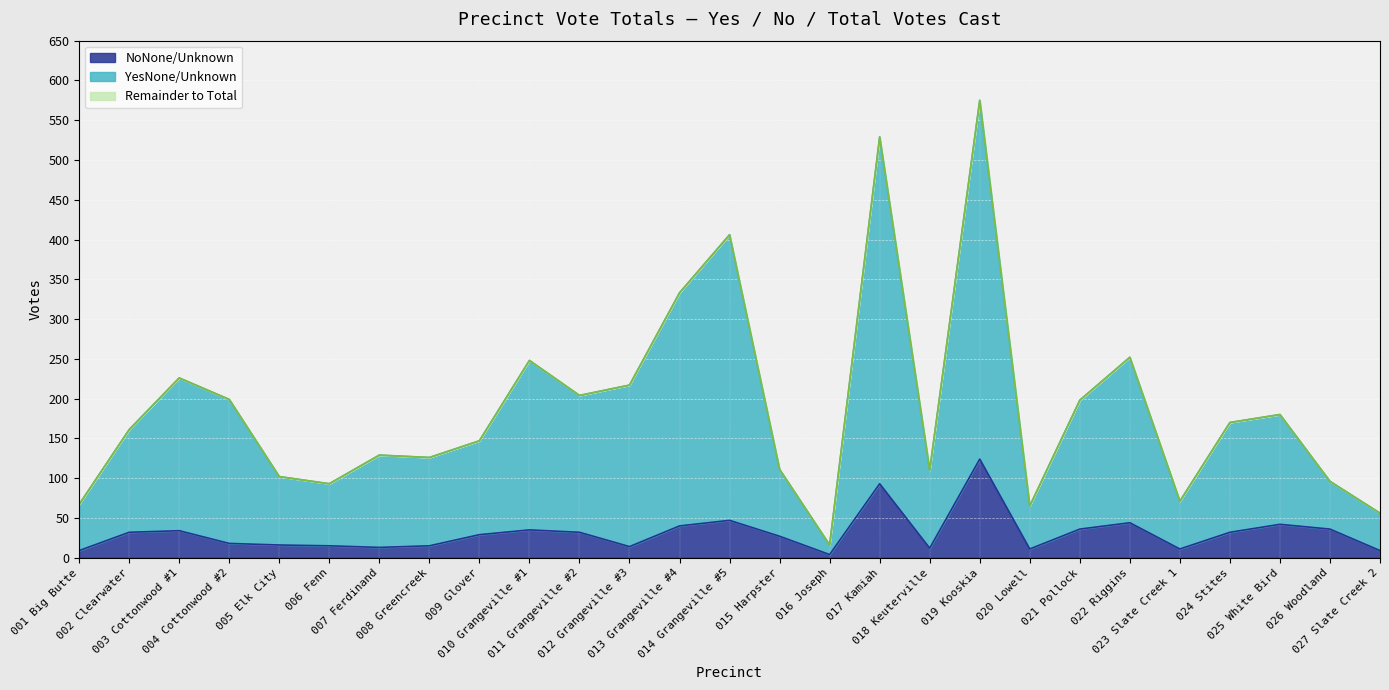

True or false: NoNone/Unknown has more than 1 interior local peaks.

True